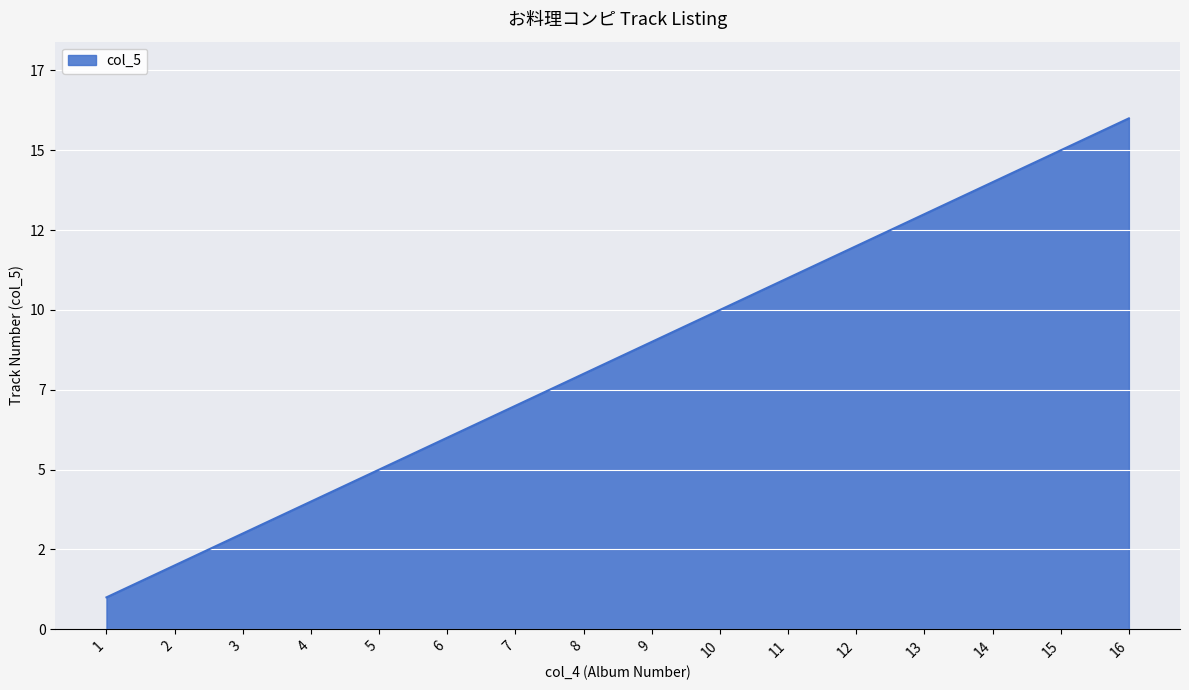

Does the chart have visible grid lines?

Yes